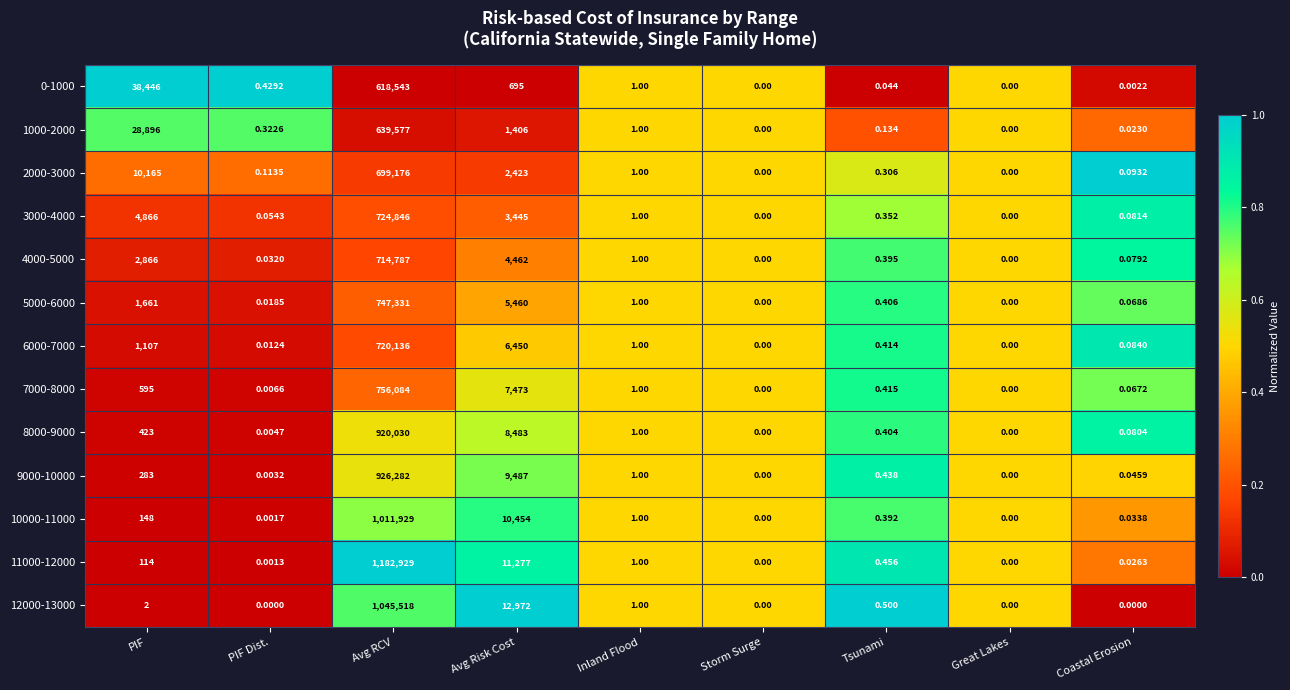

Which label corresponds to the largest value in the chart?

Avg RCV